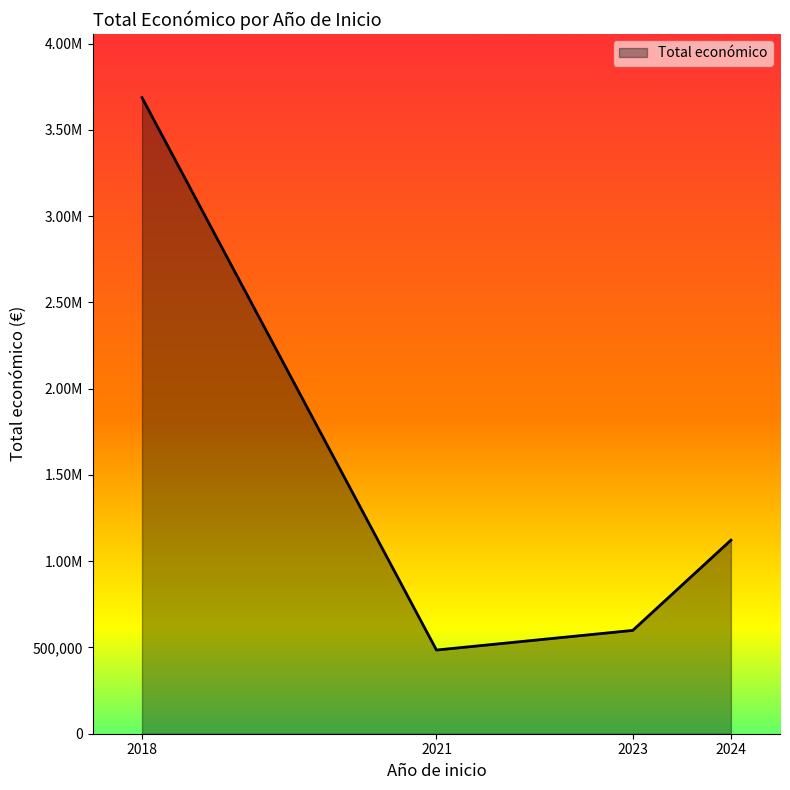

Does the chart display data point markers on the line(s)?

No